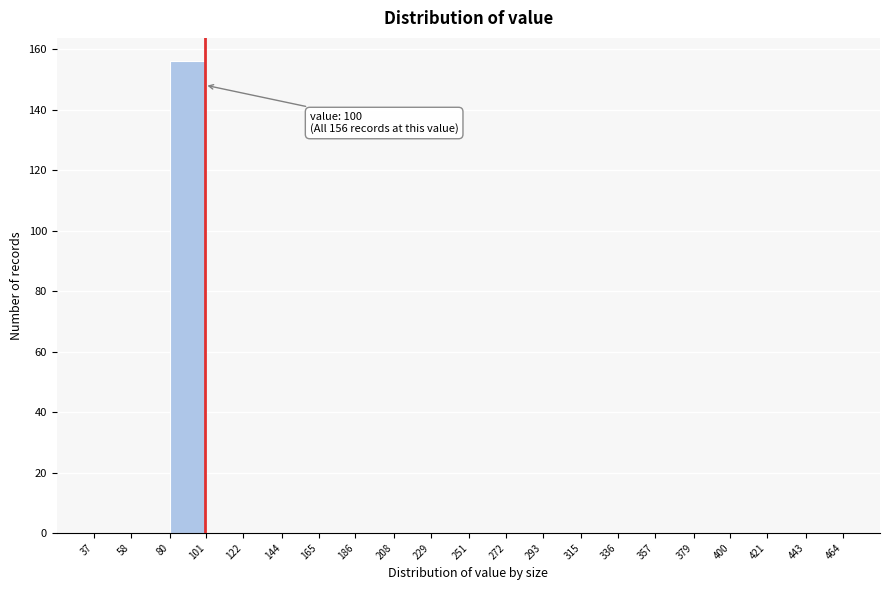

Which range on the x-axis has the tallest bar?

80 to 101